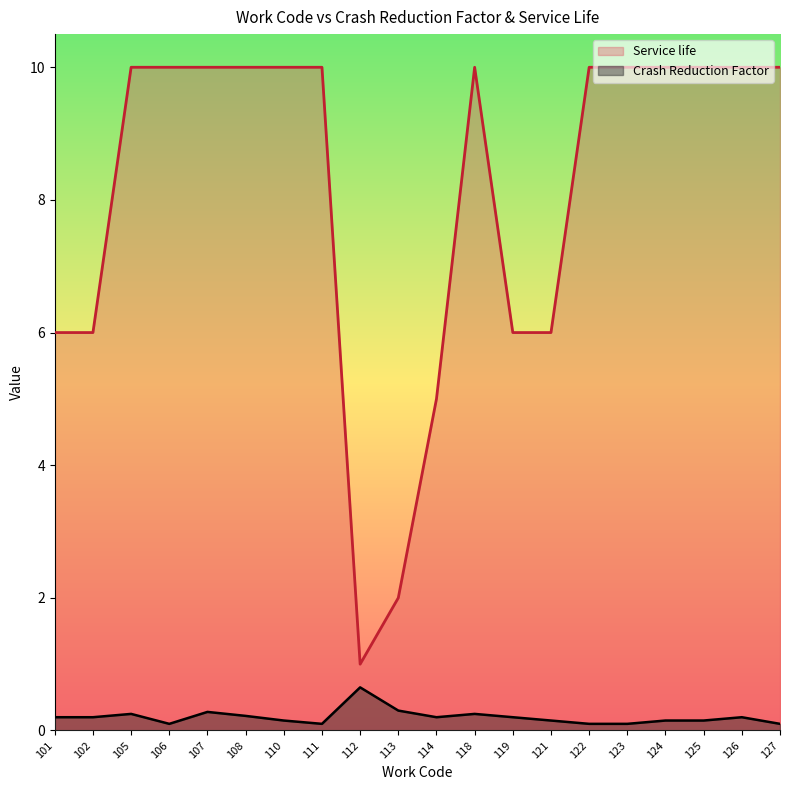

Is it true that Crash Reduction Factor equals 0.2 at 127?

False